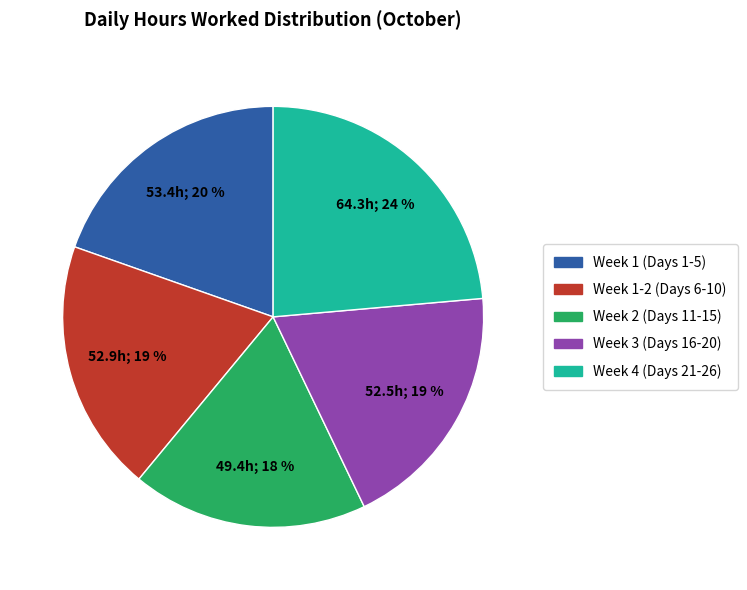

To the nearest percent, what is the average slice percentage?

20%